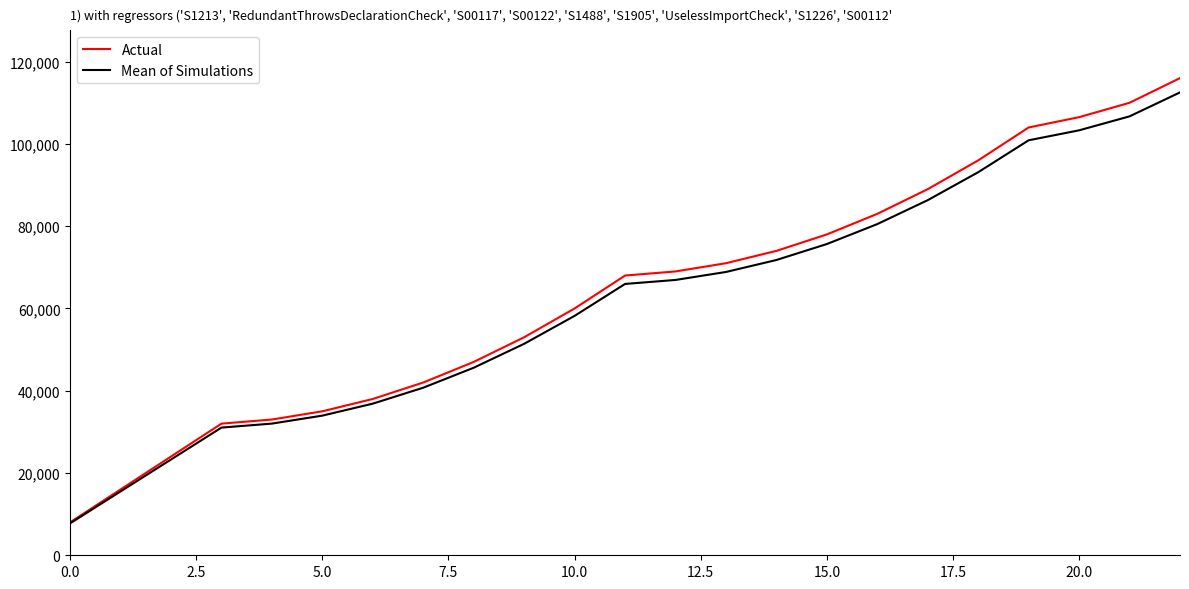

Does the chart display data point markers on the line(s)?

No